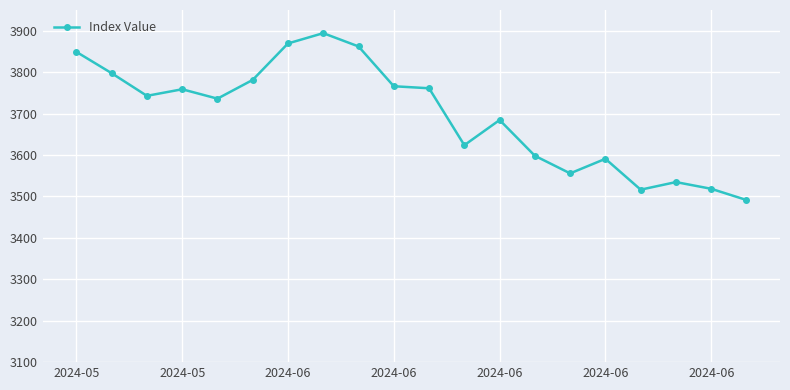

What is the value of the 13th point from the left?

3684.5